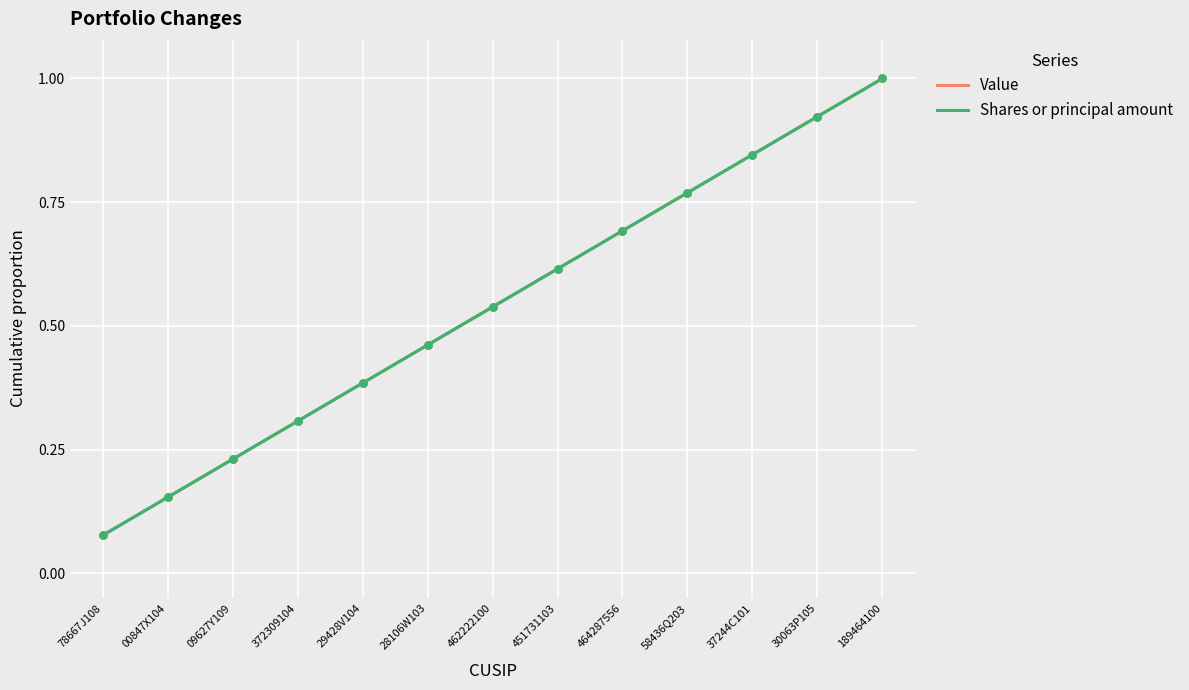

Which series has the largest total across all categories?

Value